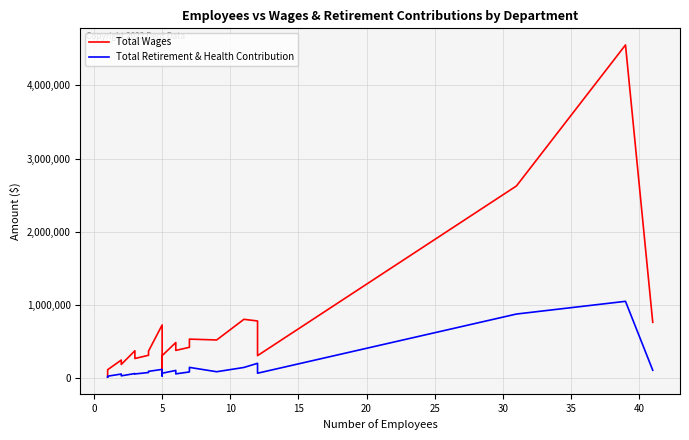

How many data points in Total Retirement & Health Contribution are above 80595?

11